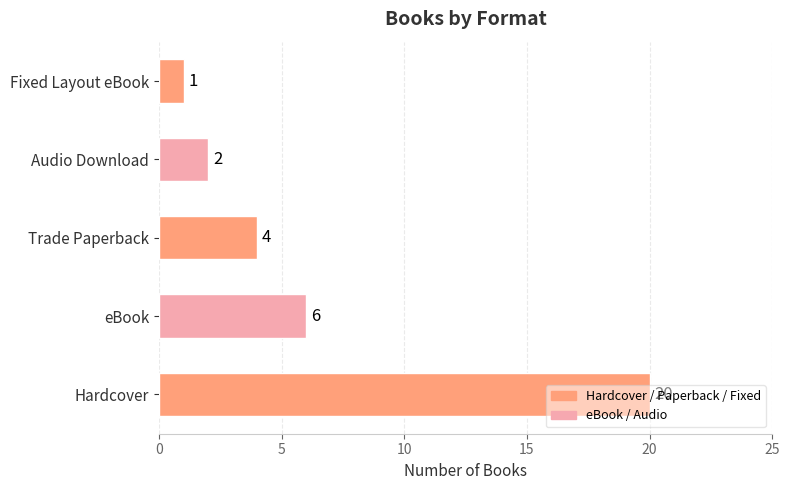

What is the difference between the maximum and minimum values?

19